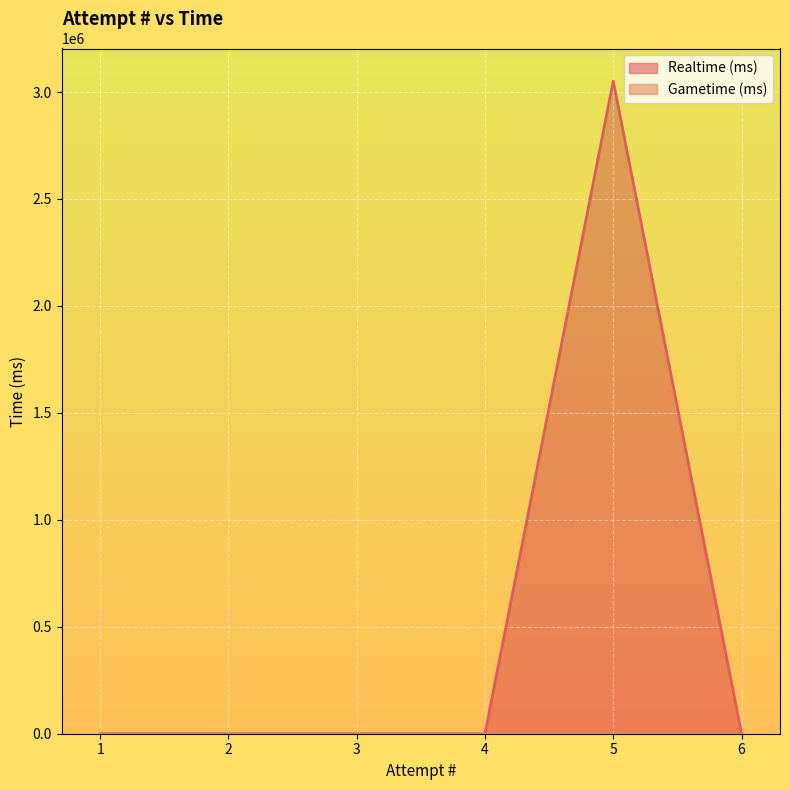

Rank the series by their maximum value, from lowest to highest.

Gametime (ms), Realtime (ms)